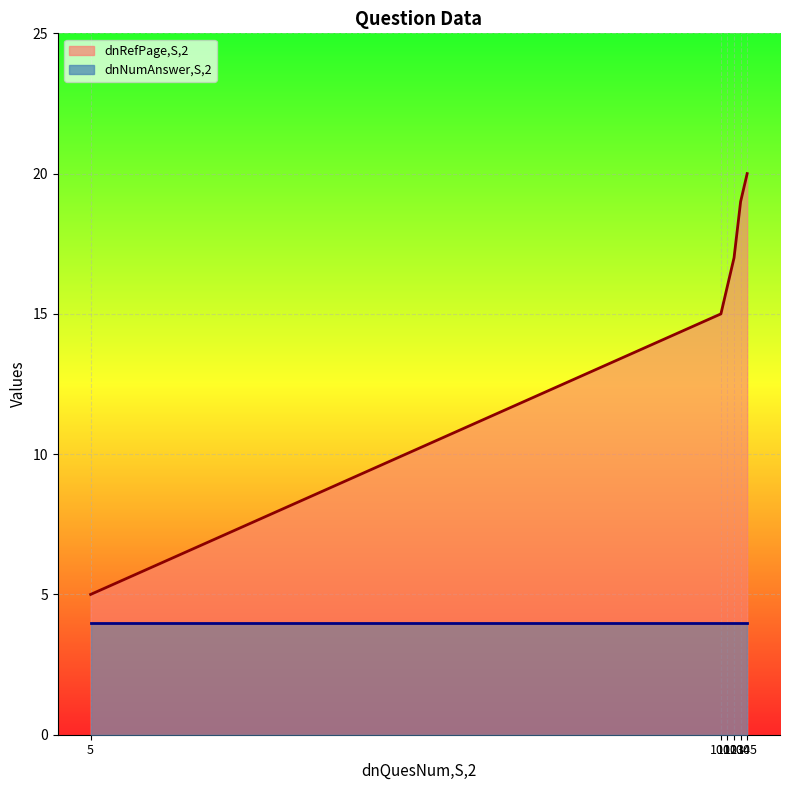

What is the difference between the second highest and second lowest values?

4